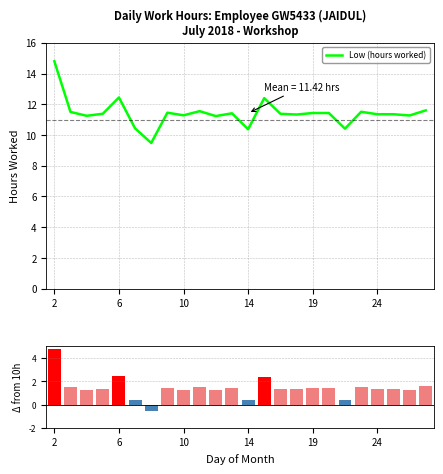

Does the chart contain stacked bars?

No